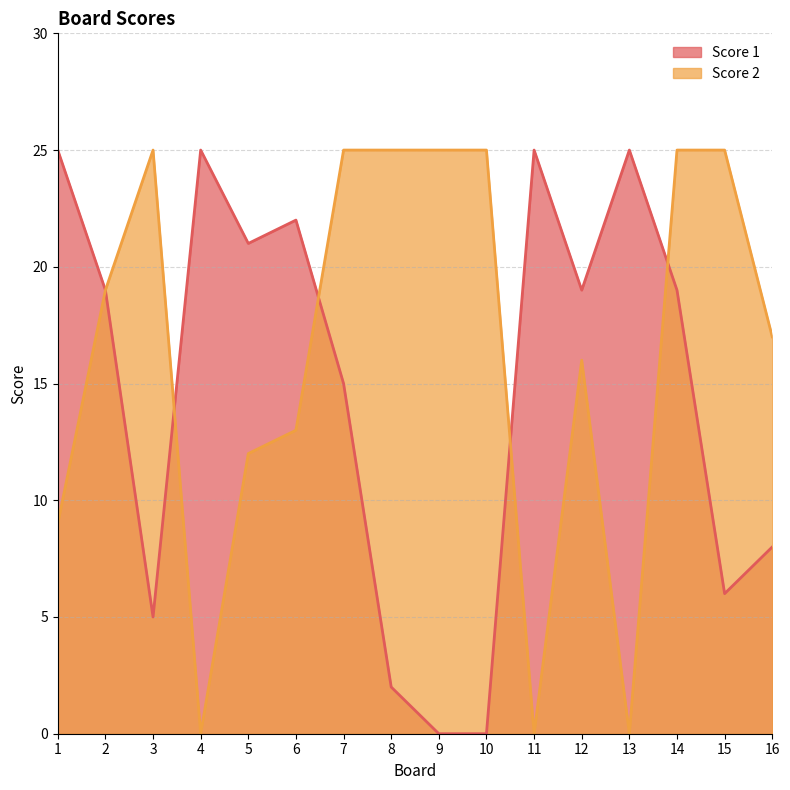

What is the spread (max minus min) of values at 6?

9